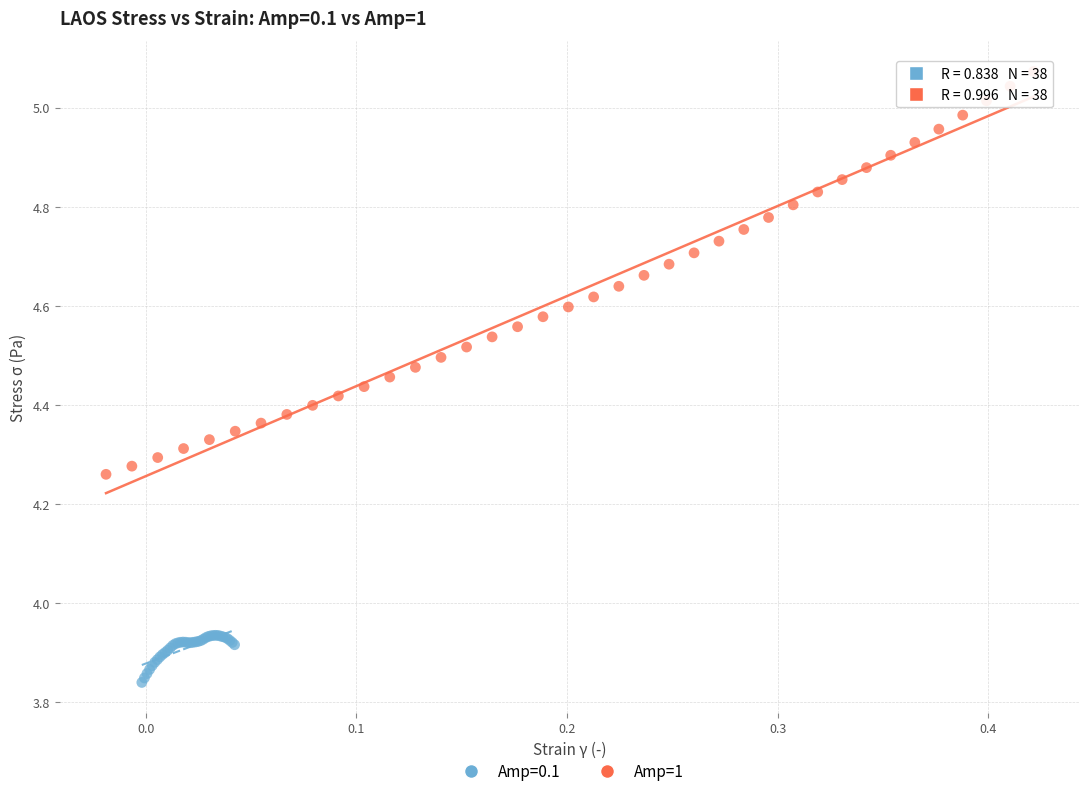

Which series reaches the minimum Y coordinate?

Amp=0.1